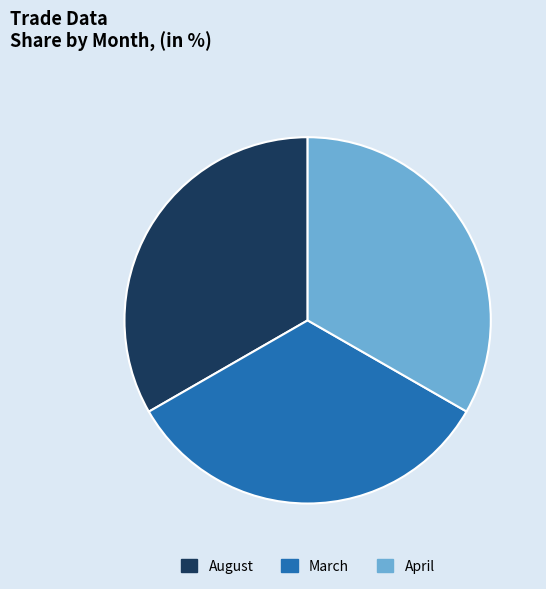

The August slice represents 33% of the pie. True or false?

True